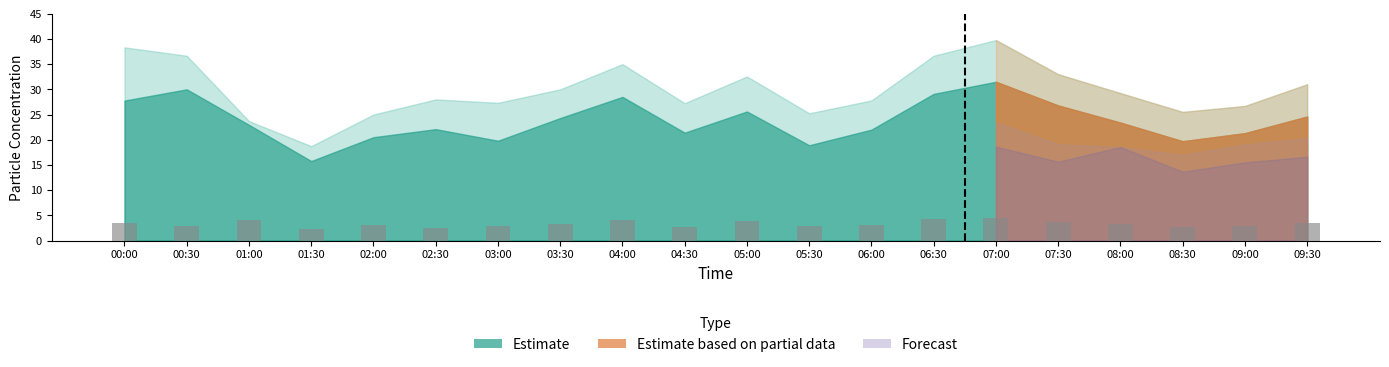

Count the number of categories in the chart.

20